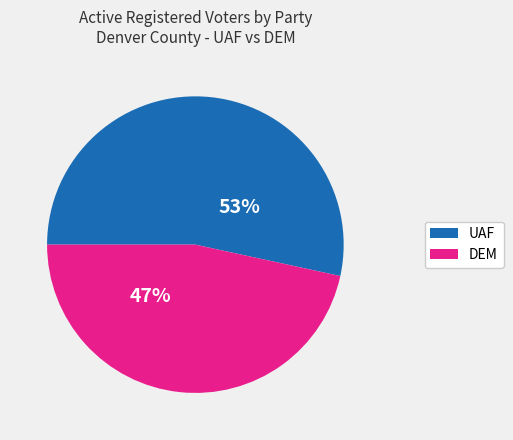

To the nearest percent, what is the average slice percentage?

50%